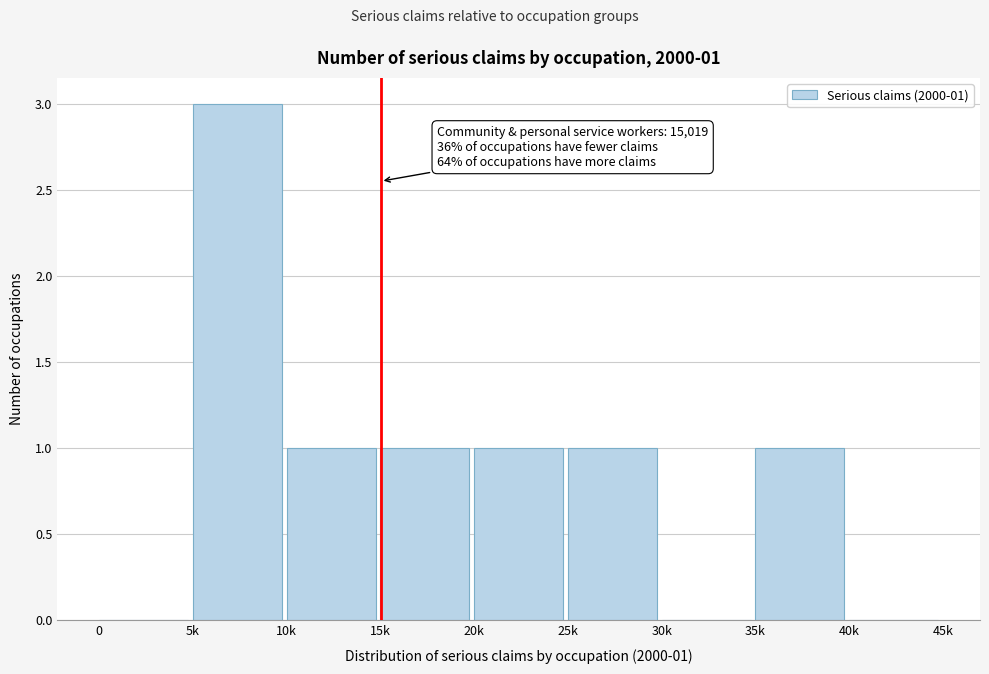

Reading left to right, list all the values displayed in this chart.

0=0	5k=3	10k=1	15k=1	20k=1	25k=1	30k=0	35k=1	40k=0